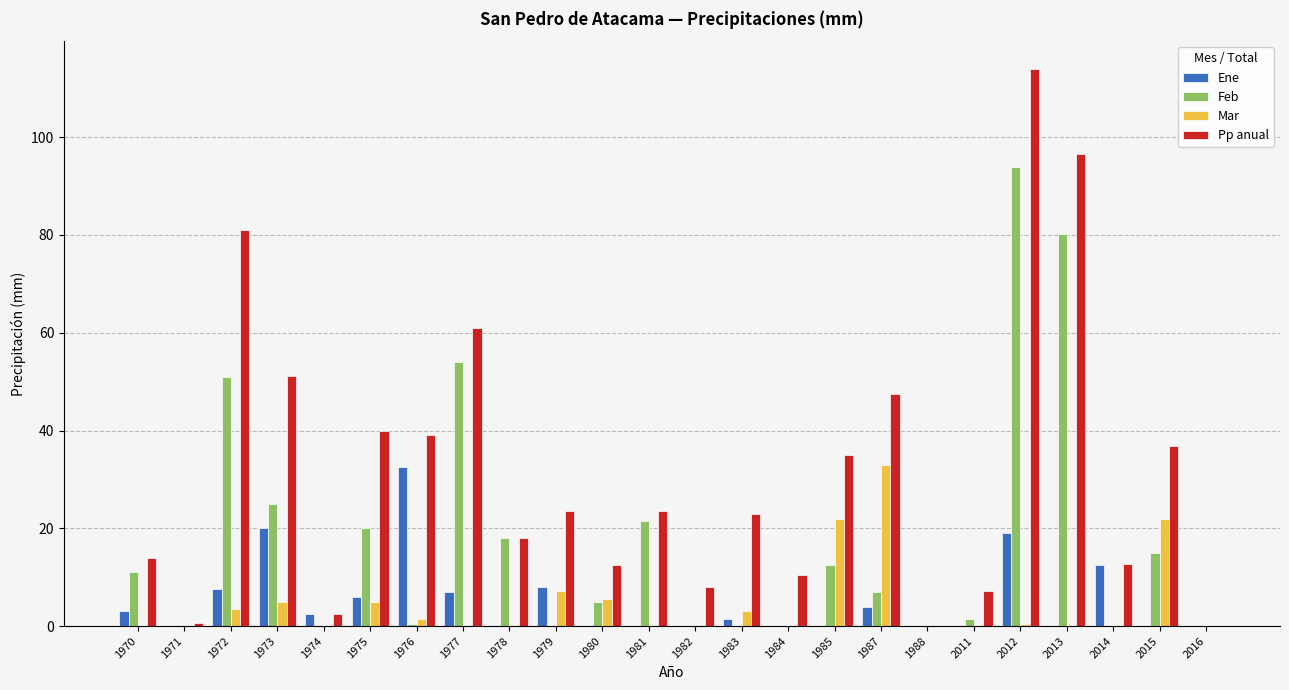

Between 1977 and 1979, which series saw the biggest shift?

Feb